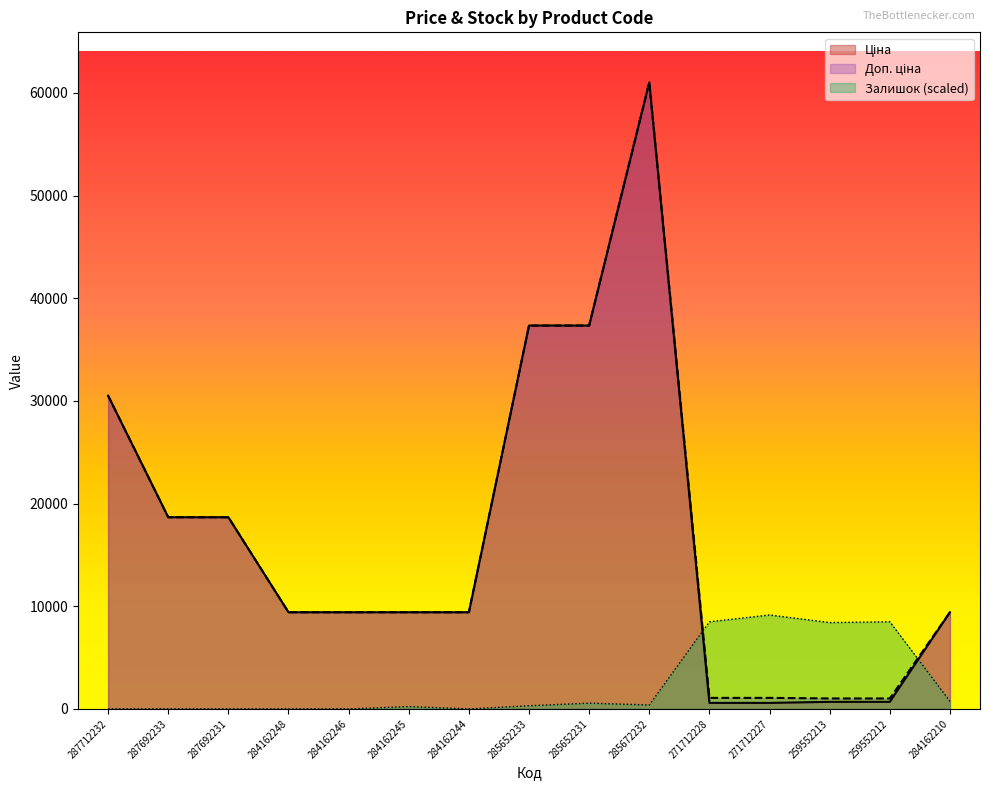

True or false: Доп. ціна and Ціна intersect in this chart.

False